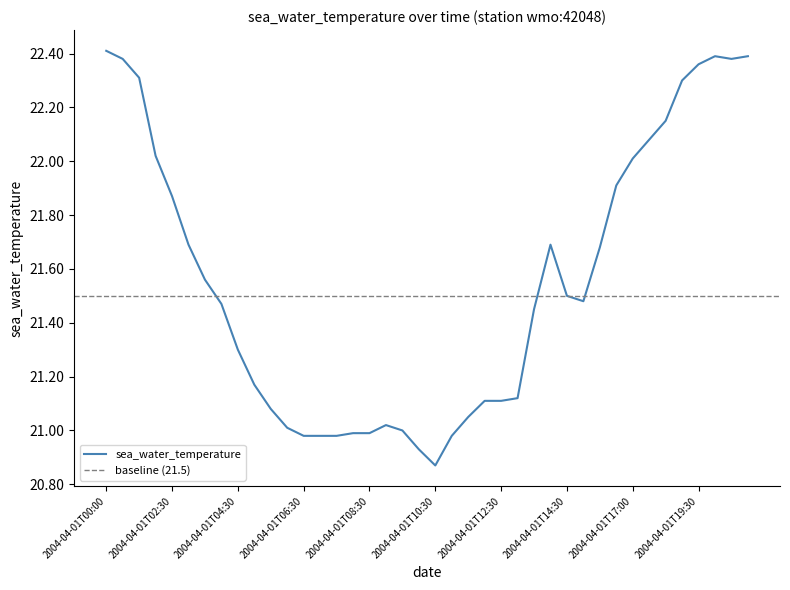

Reading left to right, what are all the values shown in this chart?

2004-04-01T00:00=22.4	2004-04-01T00:30=22.4	2004-04-01T01:00=22.3	2004-04-01T02:00=22.0	2004-04-01T02:30=21.9	2004-04-01T03:00=21.7	2004-04-01T03:30=21.6	2004-04-01T04:00=21.5	2004-04-01T04:30=21.3	2004-04-01T05:00=21.2	2004-04-01T05:30=21.1	2004-04-01T06:00=21.0	2004-04-01T06:30=21.0	2004-04-01T07:00=21.0	2004-04-01T07:30=21.0	2004-04-01T08:00=21.0	2004-04-01T08:30=21.0	2004-04-01T09:00=21.0	2004-04-01T09:30=21.0	2004-04-01T10:00=20.9	2004-04-01T10:30=20.9	2004-04-01T11:00=21.0	2004-04-01T11:30=21.1	2004-04-01T12:00=21.1	2004-04-01T12:30=21.1	2004-04-01T13:00=21.1	2004-04-01T13:30=21.4	2004-04-01T14:00=21.7	2004-04-01T14:30=21.5	2004-04-01T15:00=21.5	2004-04-01T16:00=21.7	2004-04-01T16:30=21.9	2004-04-01T17:00=22.0	2004-04-01T17:30=22.1	2004-04-01T18:00=22.1	2004-04-01T19:00=22.3	2004-04-01T19:30=22.4	2004-04-01T20:00=22.4	2004-04-01T20:30=22.4	2004-04-01T21:00=22.4